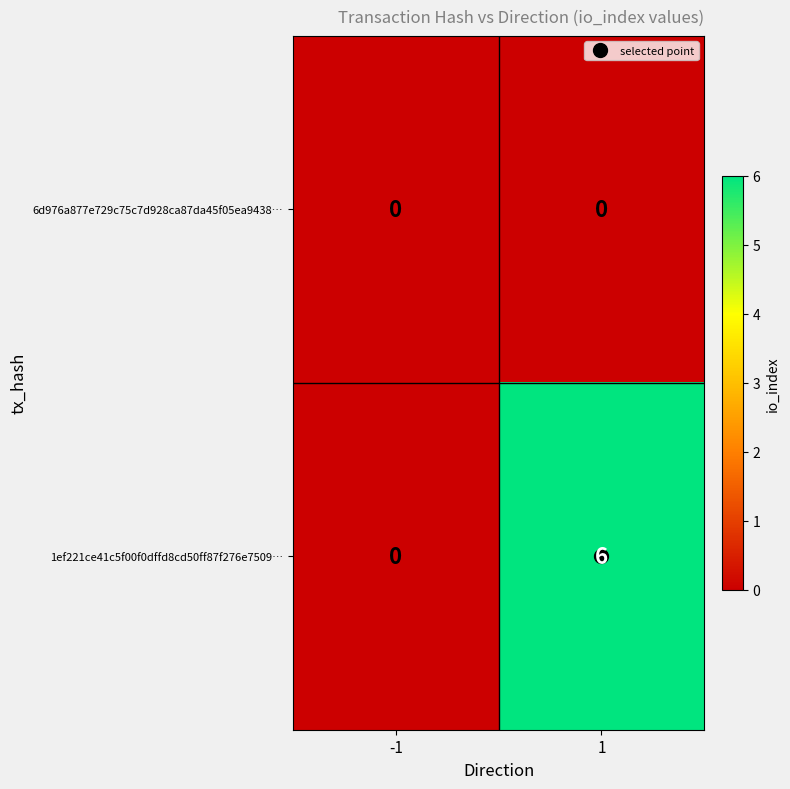

What is the difference between the 1ef221ce41c5f00f0dffd8cd50ff87f276e7509… values at -1 and 1?

6